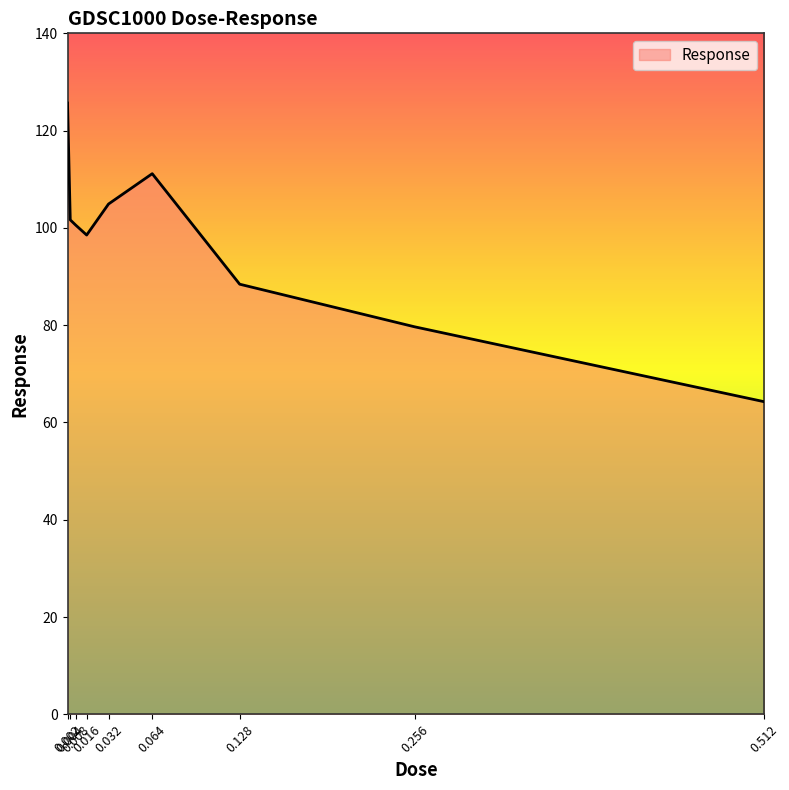

Count the number of data series in this chart.

1